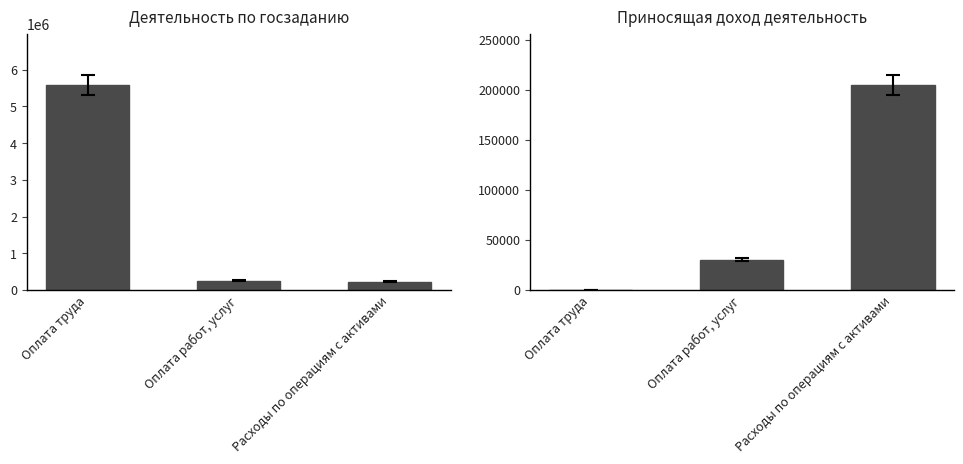

What is the sum of the Деятельность по госу-дарственному заданию values at Оплата труда and Оплата работ, услуг?

5834633.2